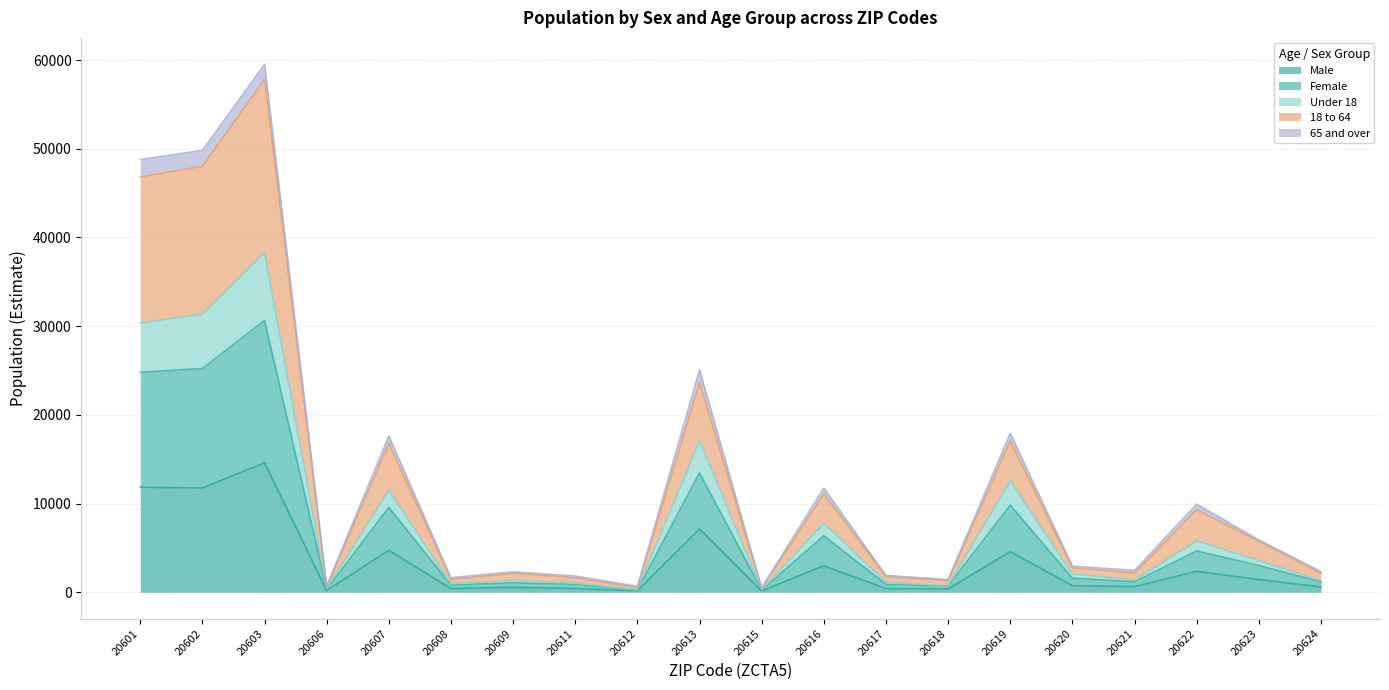

Rank the categories by 18 to 64 value from highest to lowest.

20603, 20602, 20601, 20613, 20619, 20607, 20616, 20622, 20623, 20620, 20621, 20624, 20609, 20617, 20611, 20608, 20618, 20606, 20612, 20615